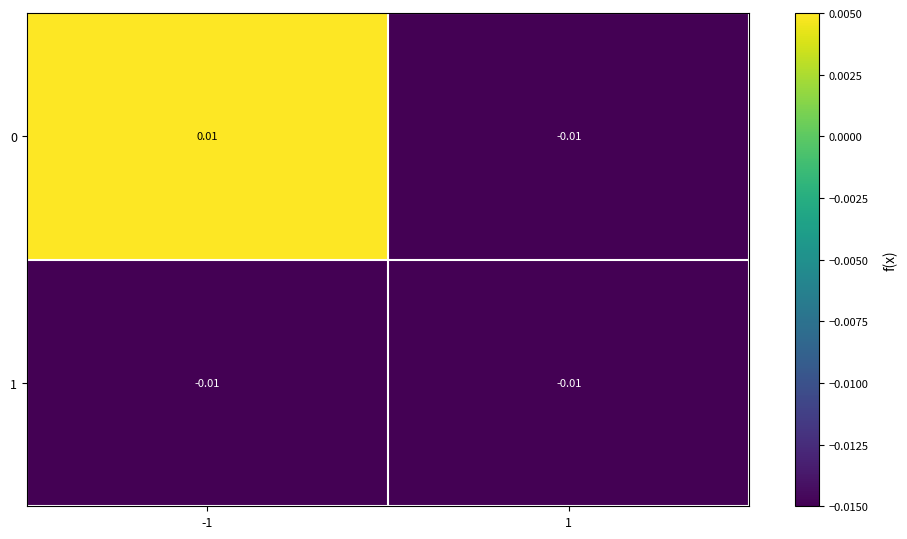

How many data points in 0 are less than 0?

1